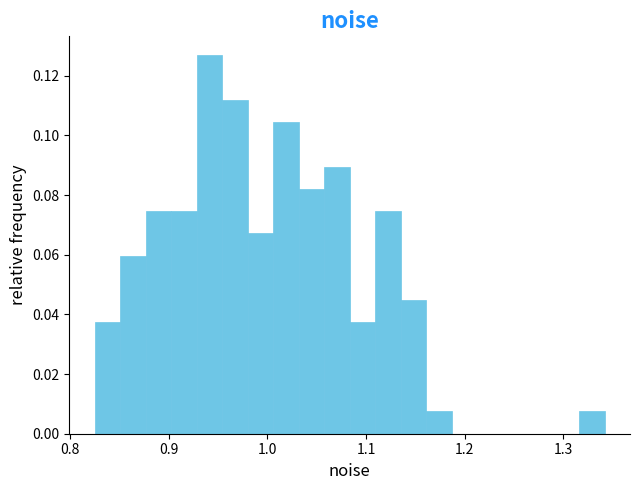

Around what value on the x-axis is the tallest bar? Give the approximate position of its centre, as read against the axis.

0.94